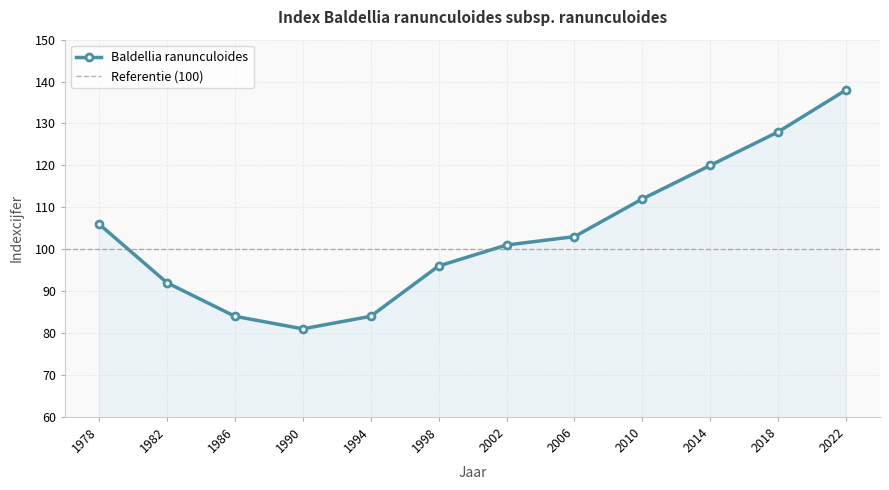

How many distinct data groups are displayed?

1